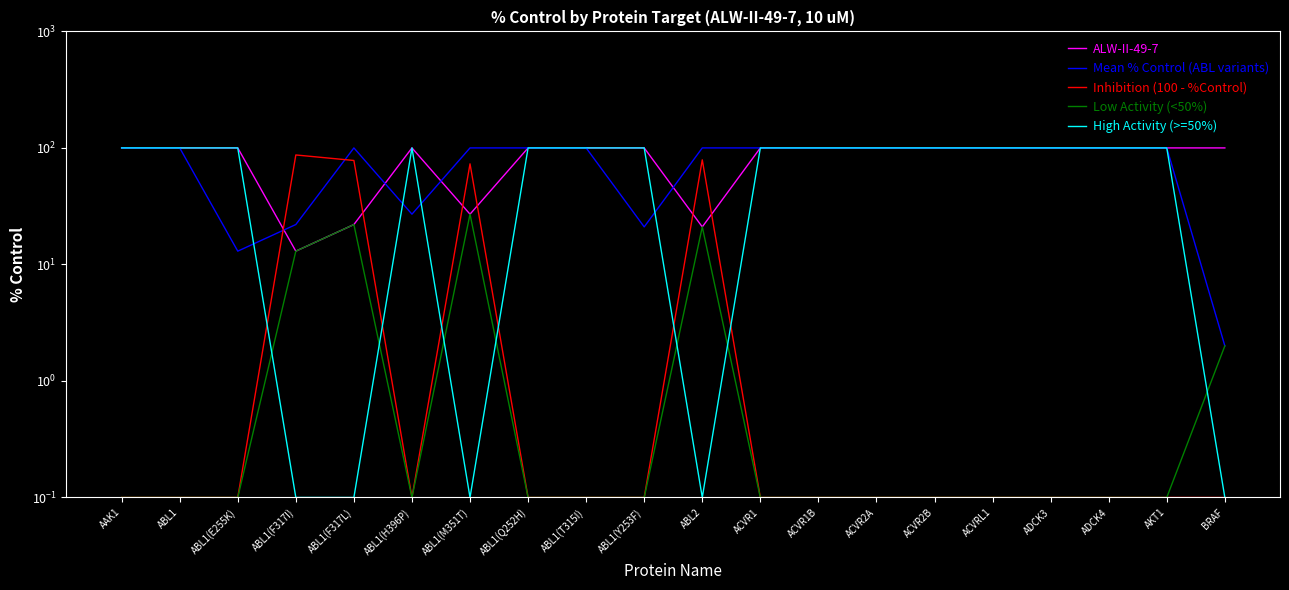

At which category does Mean % Control (ABL variants) reach its first local peak?

ABL1(F317L)